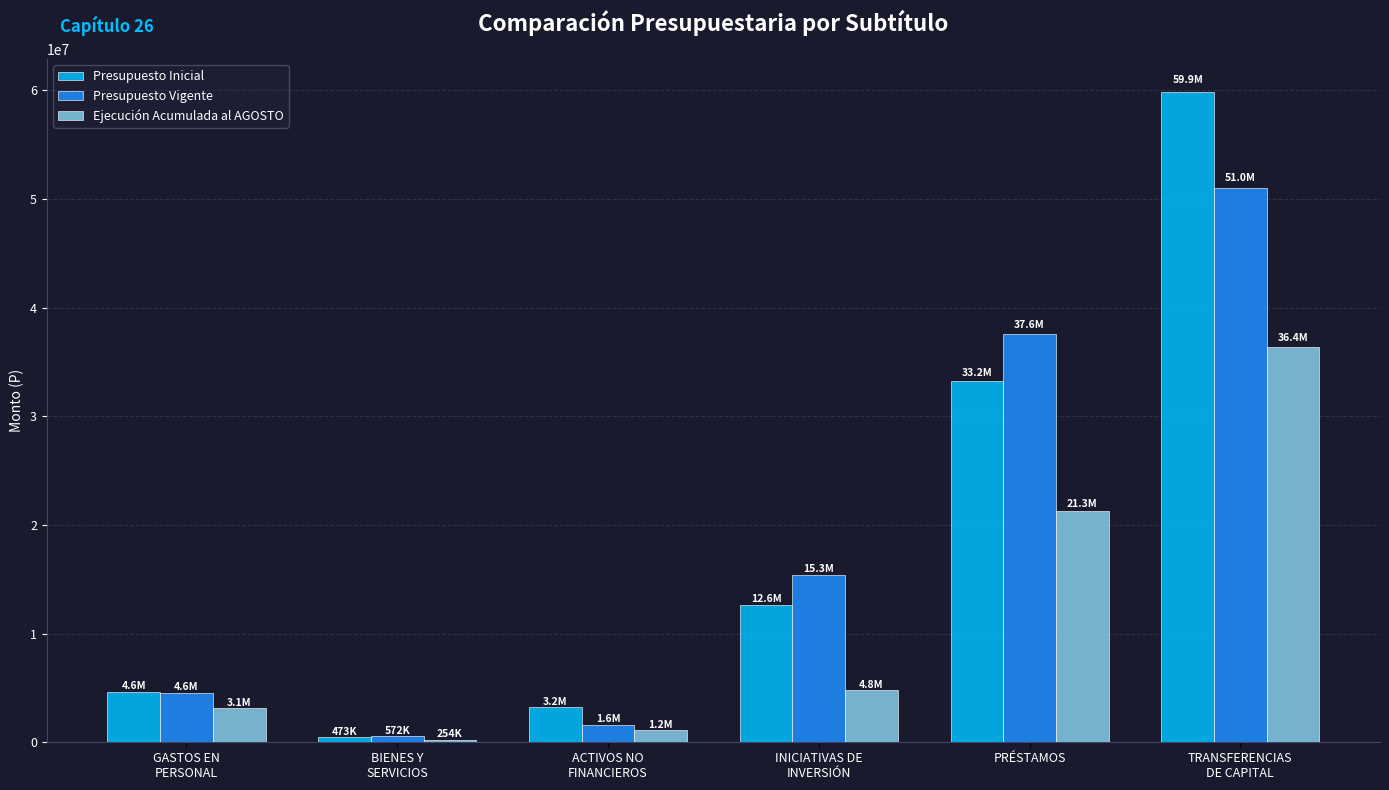

How many bars are there in total?

18